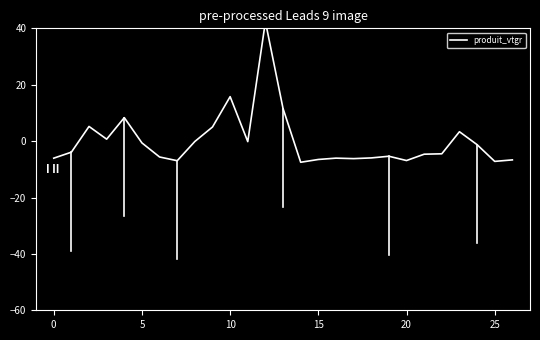

What is the difference between the maximum and minimum values?

49.9